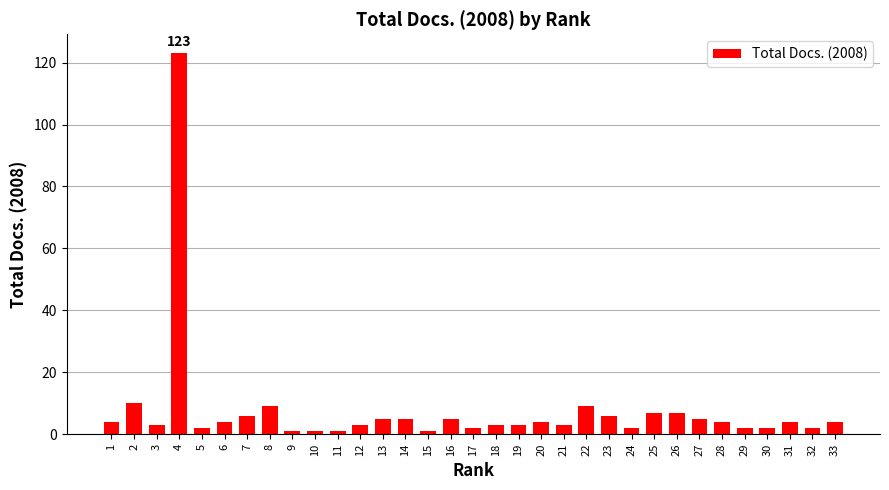

What is the ratio of the value at 24 to the value at 7?

0.3